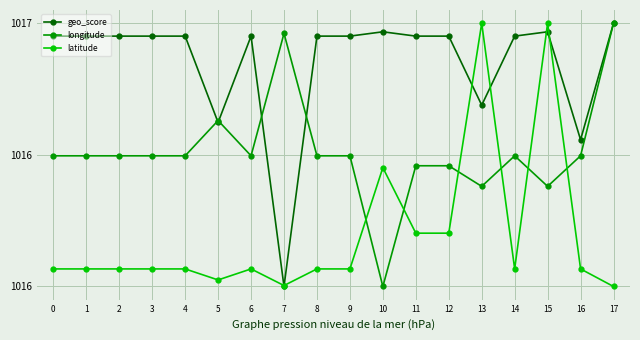

At which category does longitude reach its first local valley?

6